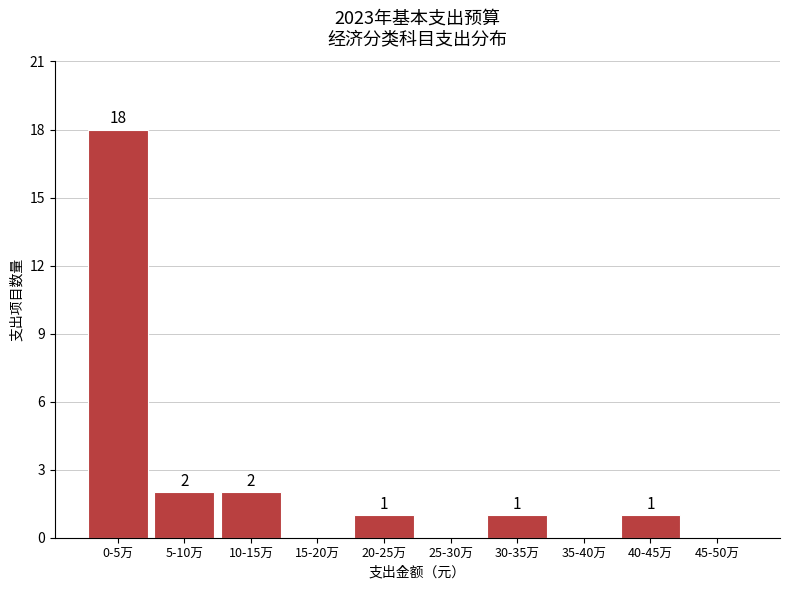

Reading left to right, transcribe all the data shown in this chart.

0-5万=18	5-10万=2	10-15万=2	15-20万=0	20-25万=1	25-30万=0	30-35万=1	35-40万=0	40-45万=1	45-50万=0